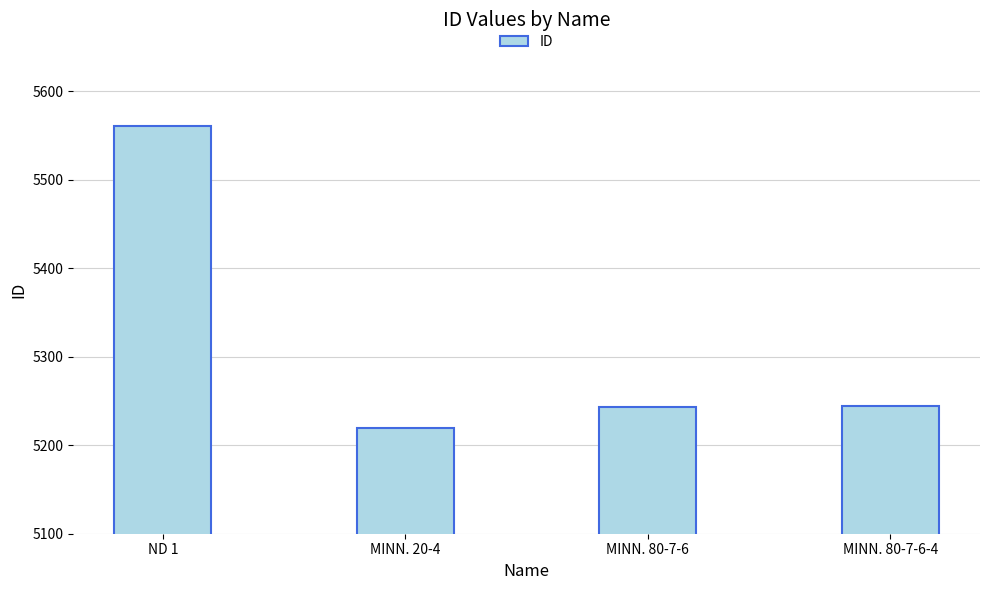

At which label does the data first exceed 5244?

ND 1